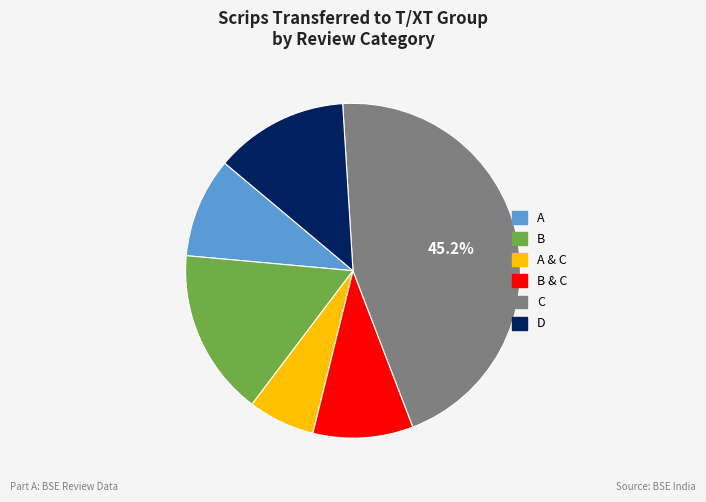

Between D and B & C, which is larger?

D